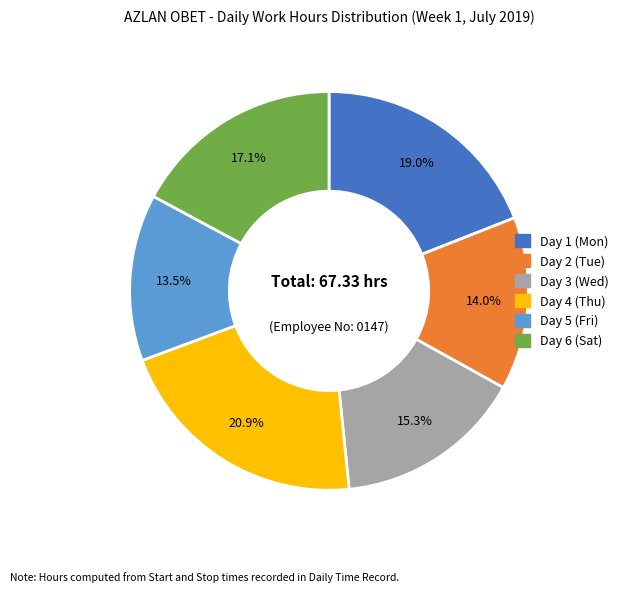

Combined, do Day 2 (Tue) and Day 6 (Sat) account for over 50%?

No